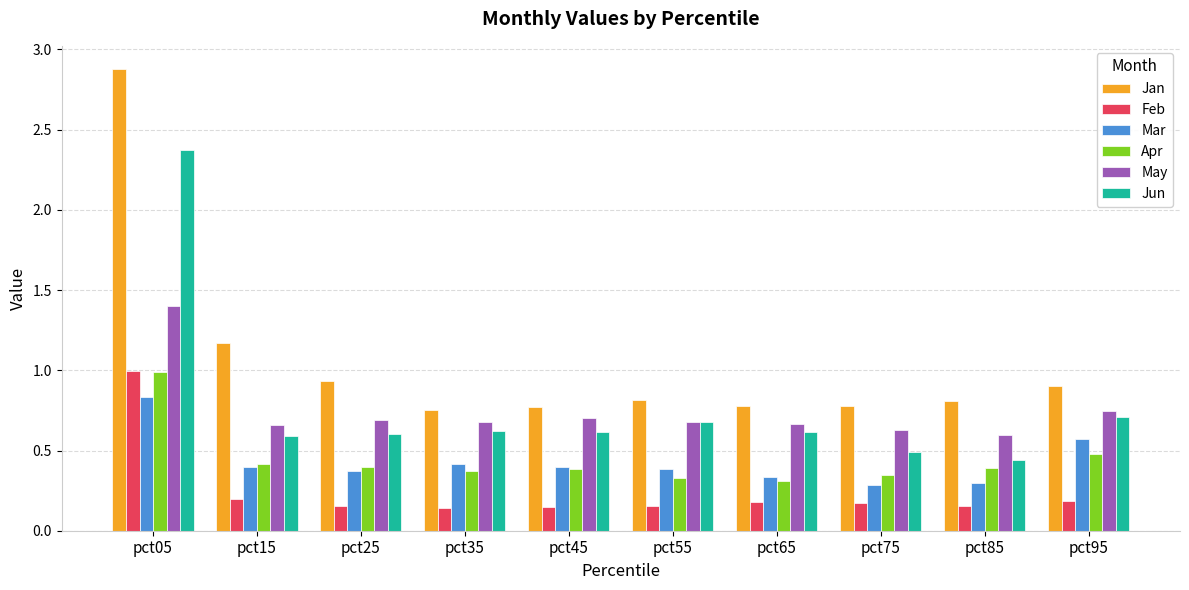

What is the difference between the maximum and minimum values in the Jan series?

2.1